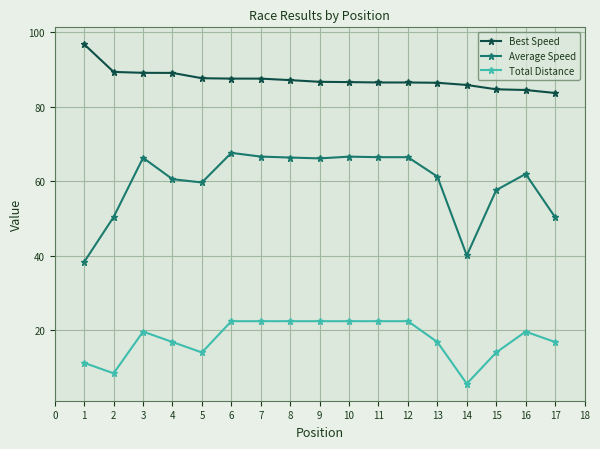

What is the approximate value of Total Distance at 3?

19.6